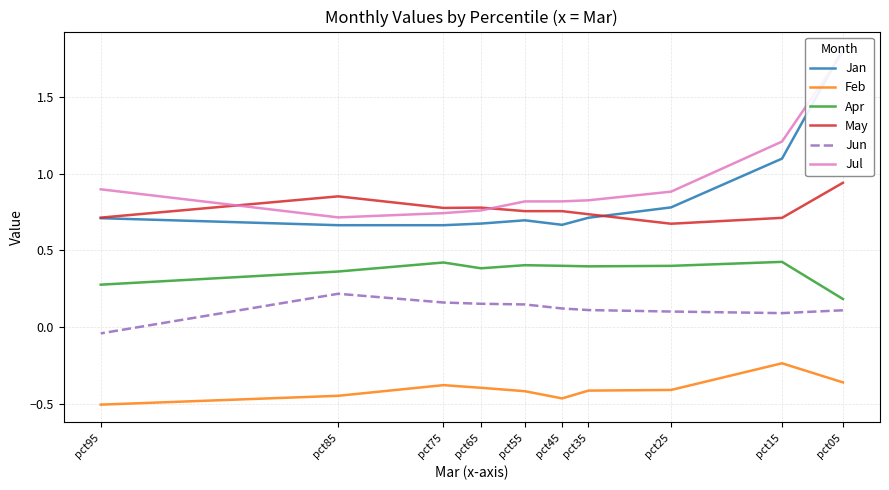

Rank the series by their maximum value, from lowest to highest.

Feb, Jun, Apr, May, Jul, Jan